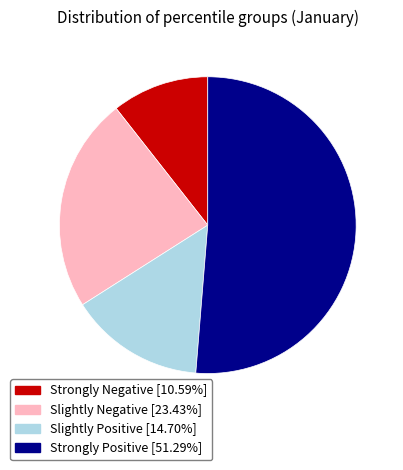

What is the ratio of the value at Strongly Positive [51.29%] to the value at Slightly Negative [23.43%]?

2.2